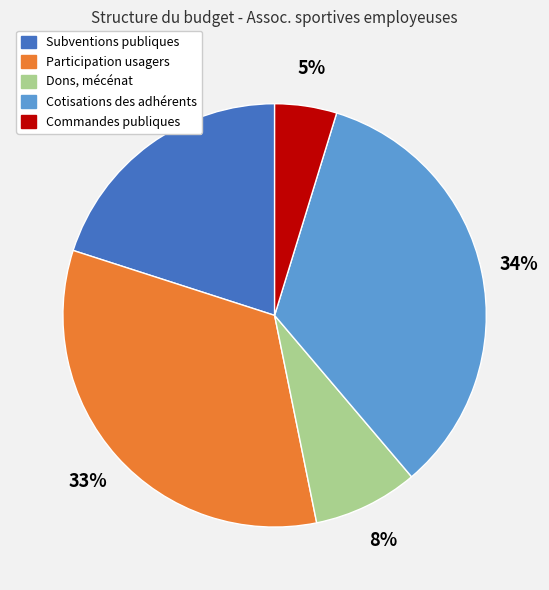

To the nearest percent, what portion does Commandes publiques represent?

5%